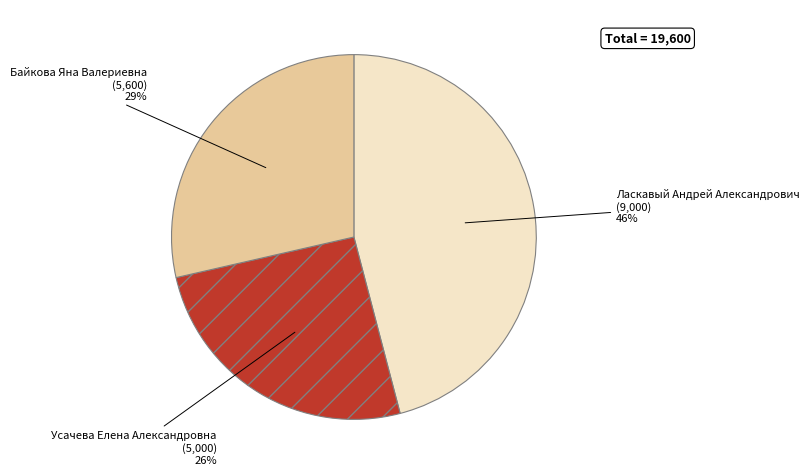

Do Усачева Елена Александровна and Байкова Яна Валериевна together represent more than half of the pie?

Yes